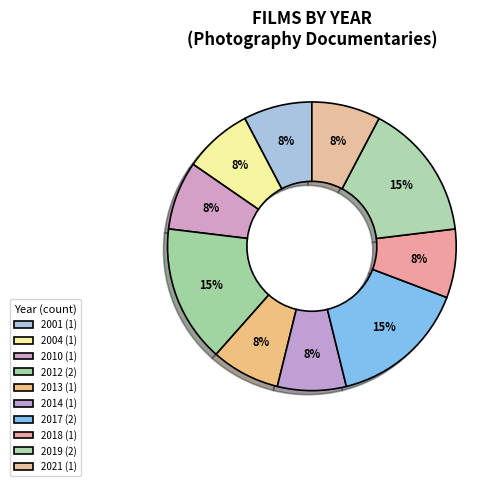

True or false: 2017 accounts for 15% of the total.

True